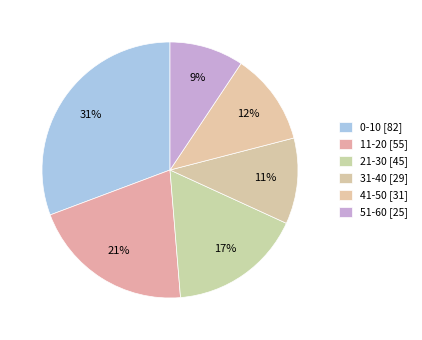

Count the number of slices in the pie.

6